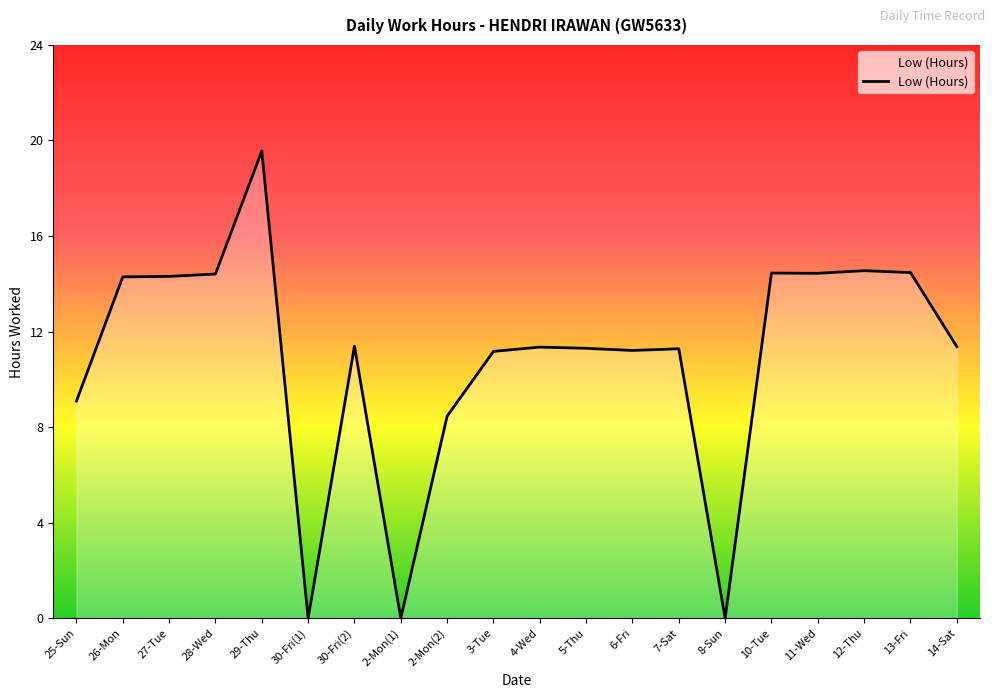

What is the maximum value shown in the chart?

19.6